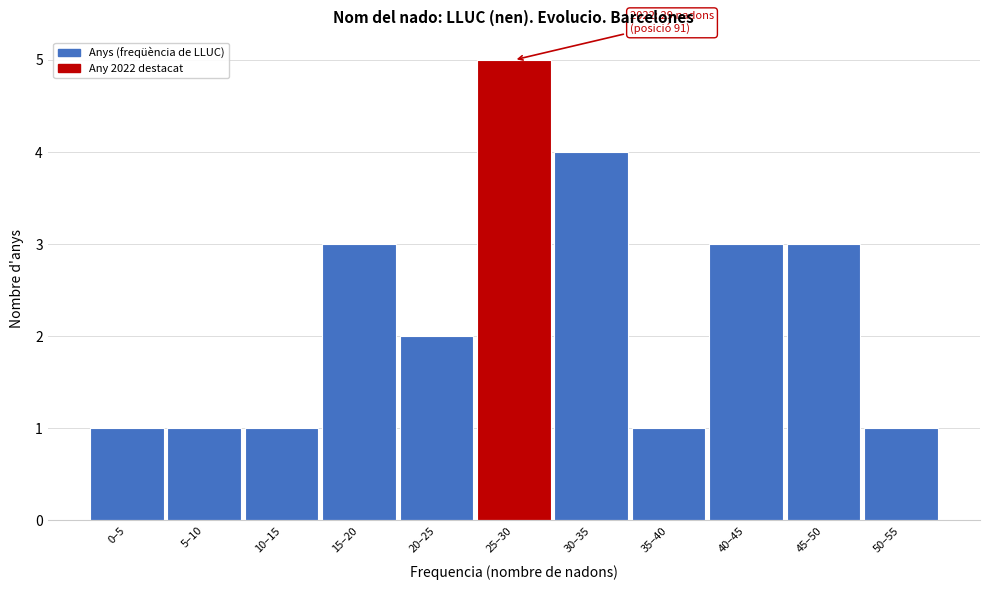

Reading left to right, transcribe all the data shown in this chart.

1	1	1	3	2	5	4	1	3	3	1